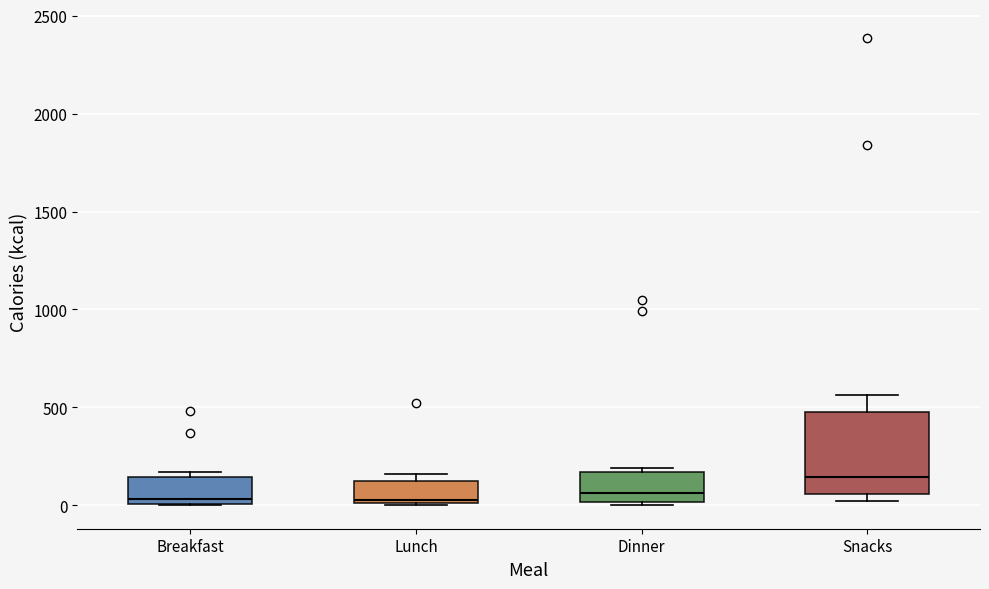

Where is the lower edge of the box for Breakfast on the y-axis? The values are not printed on the chart, so give them approximately, as read against the axis.

0